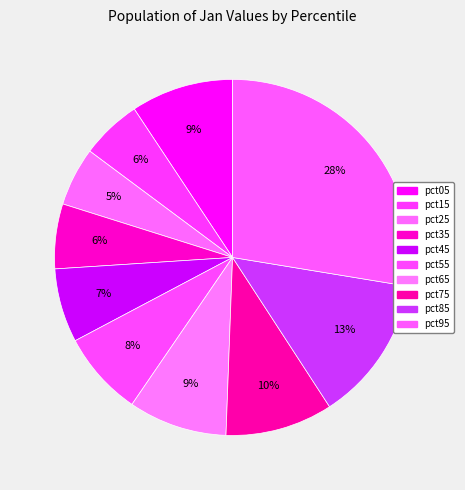

Is pct15 the majority of the pie?

No